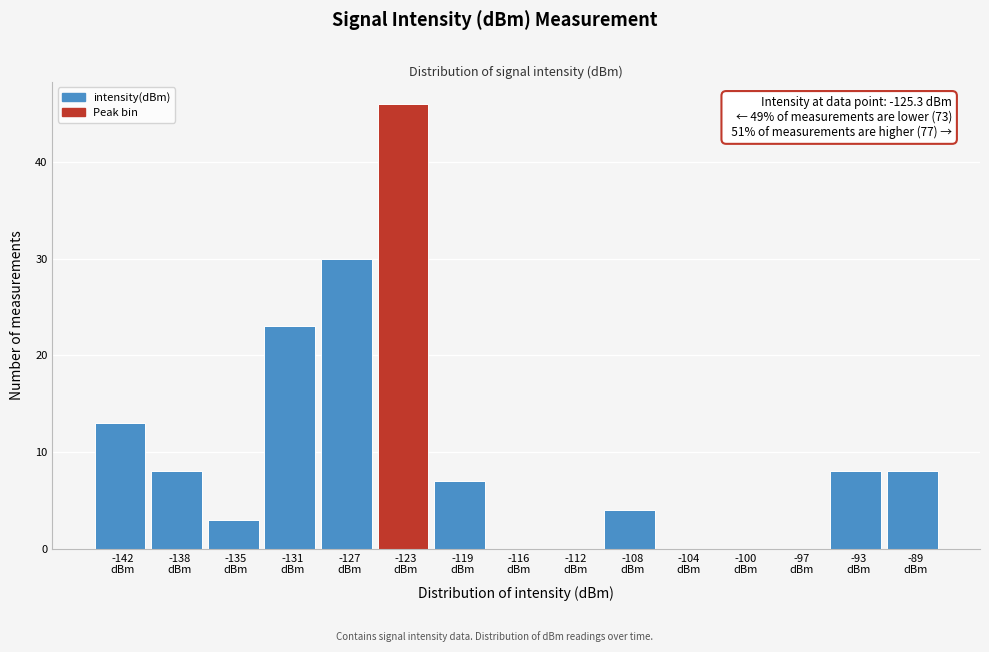

Over which range of the x-axis is the bar tallest?

-125.0 to -121.5